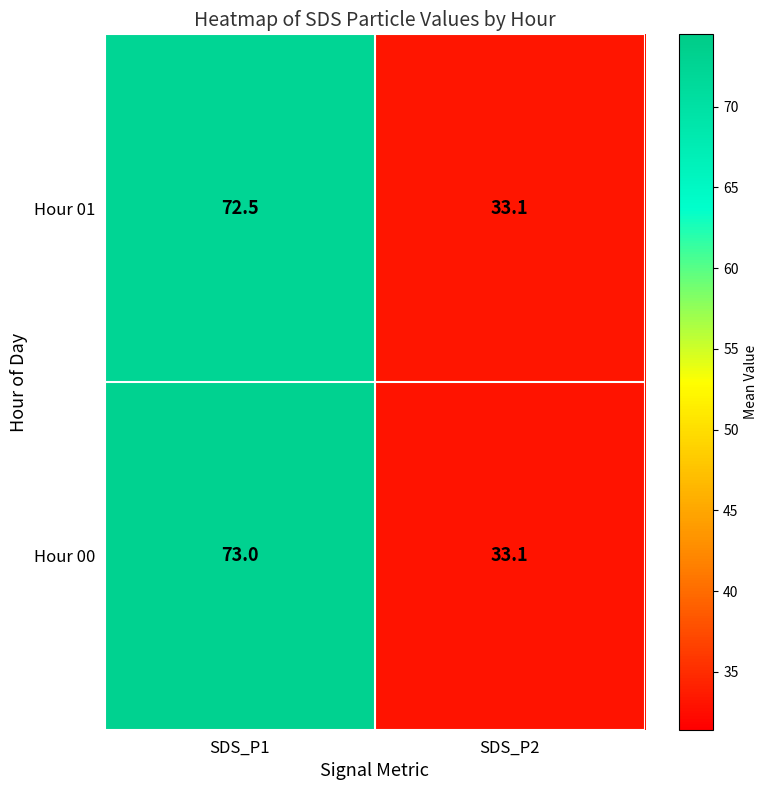

What is the total value across all series at SDS_P1?

145.5